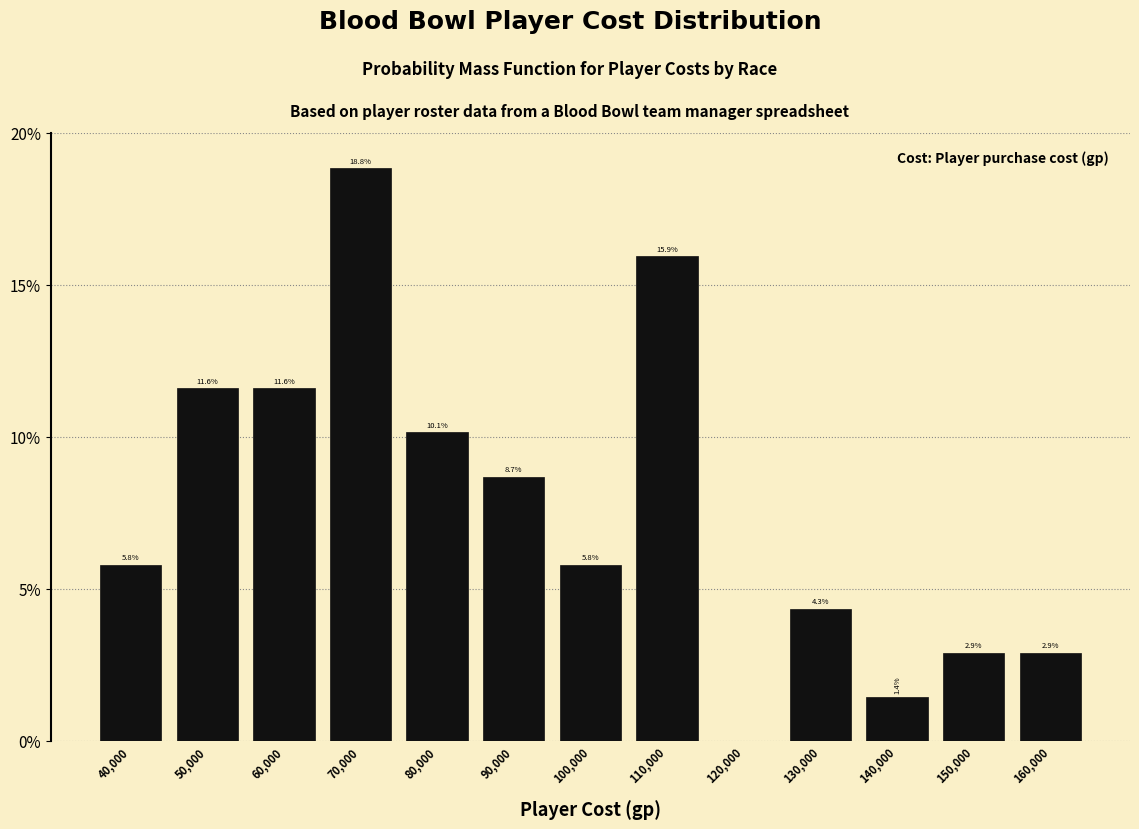

Reading left to right, list all the values displayed in this chart.

40,000=5.8	50,000=11.6	60,000=11.6	70,000=18.8	80,000=10.1	90,000=8.7	100,000=5.8	110,000=15.9	120,000=0.0	130,000=4.3	140,000=1.4	150,000=2.9	160,000=2.9